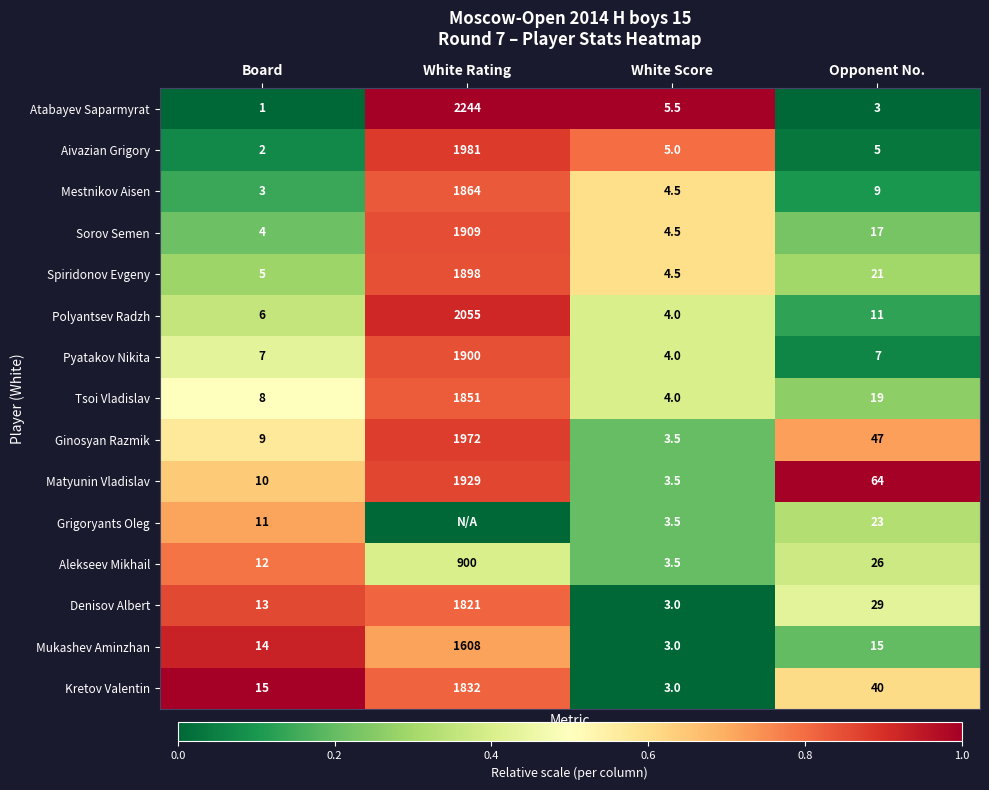

Is the value of Matyunin Vladislav at White Score greater than the value of Sorov Semen at White Score?

No